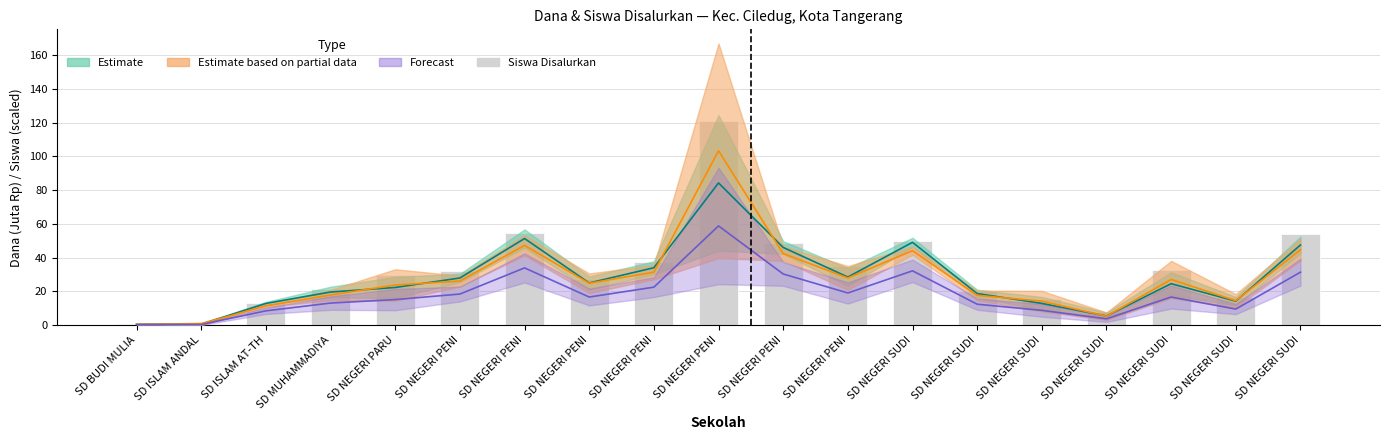

What is the minimum value shown in the chart?

0.4